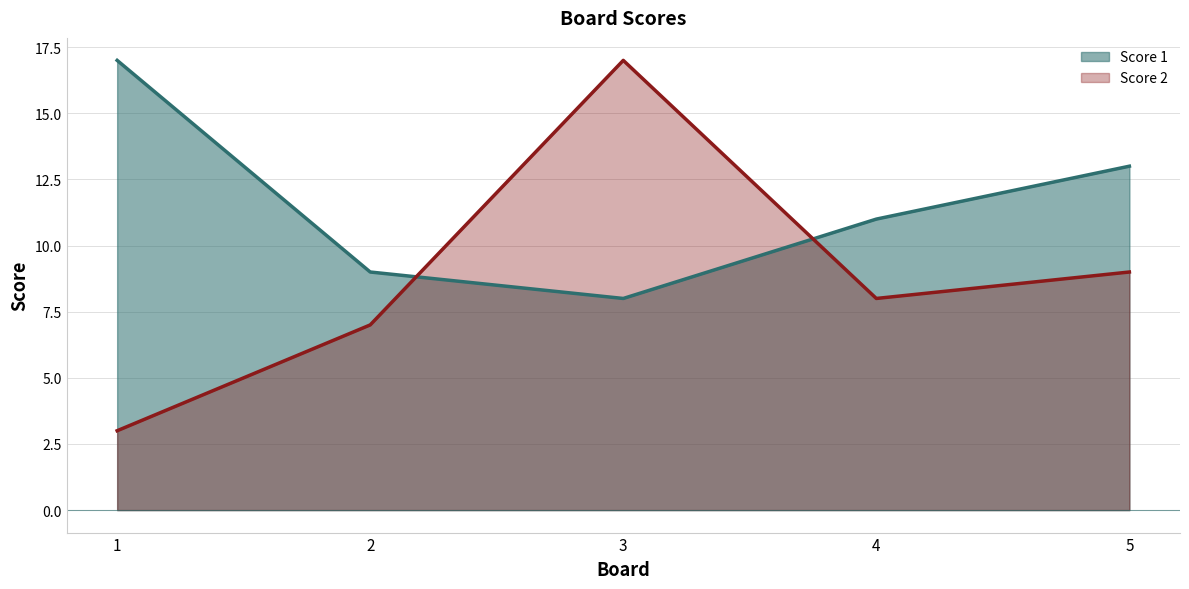

The value of Score 2 at 3 is 17. True or false?

True